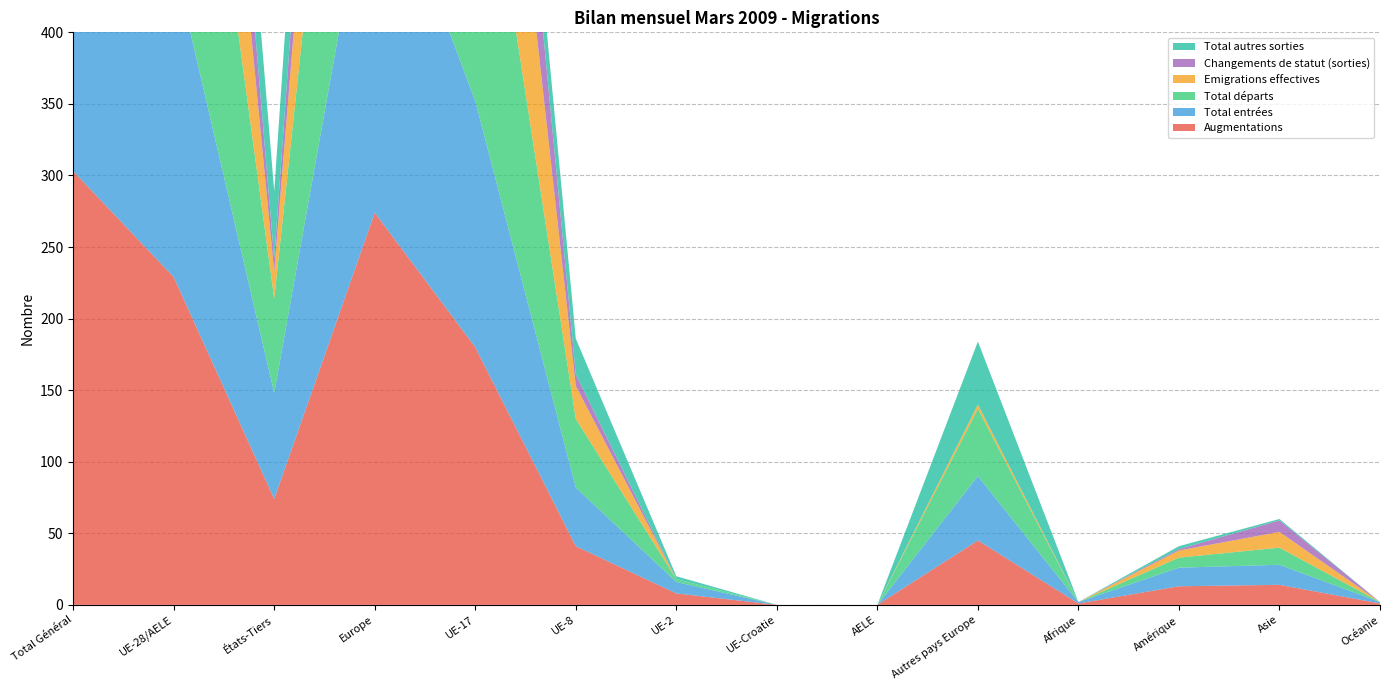

Reading left to right, what are all the values shown in this chart?

Augmentations: Total Général=303	UE-28/AELE=229	États-Tiers=74	Europe=274	UE-17=180	UE-8=41	UE-2=8	UE-Croatie=0	AELE=0	Autres pays Europe=45	Afrique=1	Amérique=13	Asie=14	Océanie=1
Total entrées: Total Général=295	UE-28/AELE=221	États-Tiers=74	Europe=266	UE-17=172	UE-8=41	UE-2=8	UE-Croatie=0	AELE=0	Autres pays Europe=45	Afrique=1	Amérique=13	Asie=14	Océanie=1
Total départs: Total Général=349	UE-28/AELE=283	États-Tiers=66	Europe=330	UE-17=233	UE-8=48	UE-2=2	UE-Croatie=0	AELE=0	Autres pays Europe=47	Afrique=0	Amérique=7	Asie=12	Océanie=0
Emigrations effectives: Total Général=242	UE-28/AELE=223	États-Tiers=19	Europe=226	UE-17=200	UE-8=23	UE-2=0	UE-Croatie=0	AELE=0	Autres pays Europe=3	Afrique=0	Amérique=5	Asie=11	Océanie=0
Changements de statut (sorties): Total Général=128	UE-28/AELE=119	États-Tiers=9	Europe=119	UE-17=111	UE-8=8	UE-2=0	UE-Croatie=0	AELE=0	Autres pays Europe=0	Afrique=0	Amérique=1	Asie=8	Océanie=0
Total autres sorties: Total Général=107	UE-28/AELE=60	États-Tiers=47	Europe=104	UE-17=33	UE-8=25	UE-2=2	UE-Croatie=0	AELE=0	Autres pays Europe=44	Afrique=0	Amérique=2	Asie=1	Océanie=0